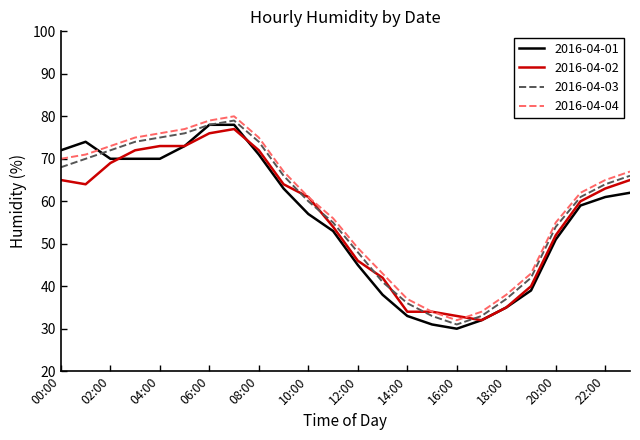

What is the lowest value of the 2016-04-04 series?

32